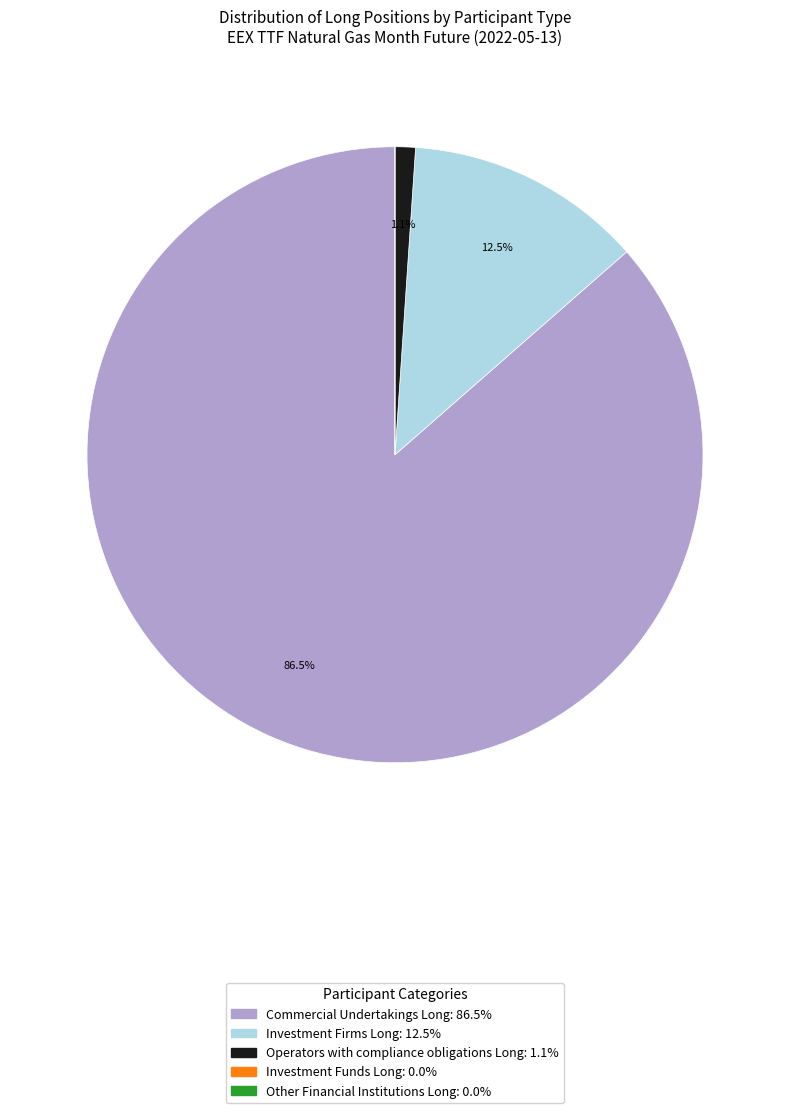

What is the largest slice in the pie chart?

Commercial Undertakings Long